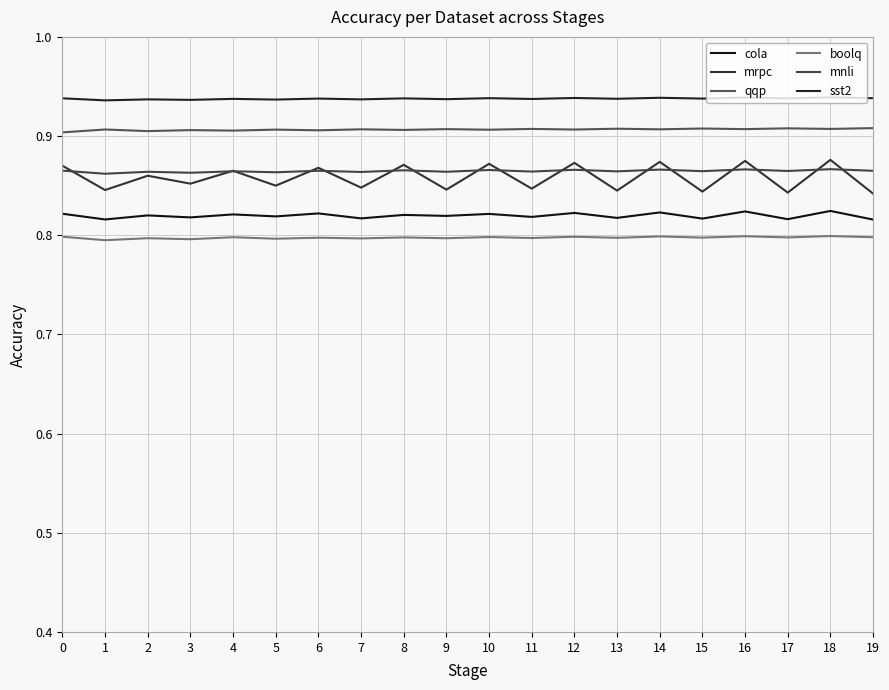

How many lines are shown in the chart?

6